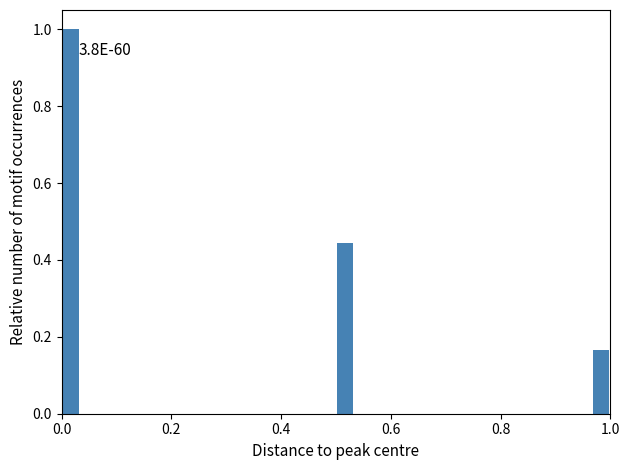

Around what value on the x-axis is the tallest bar? Give the approximate position of its centre, as read against the axis.

0.02